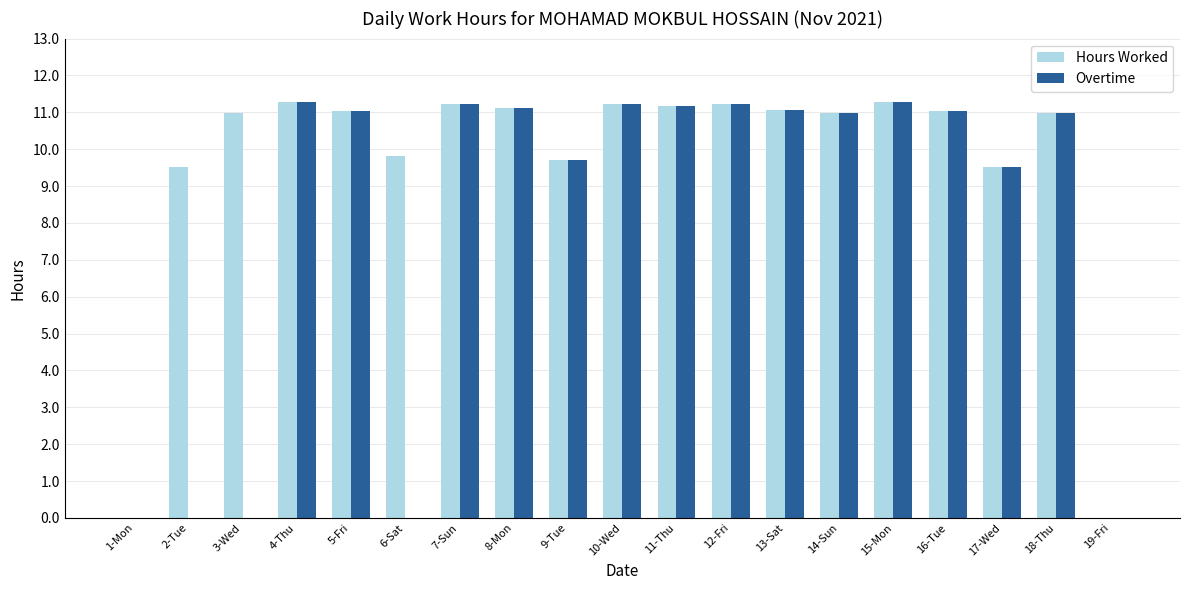

What are all the series names shown in the legend?

Hours Worked, Overtime